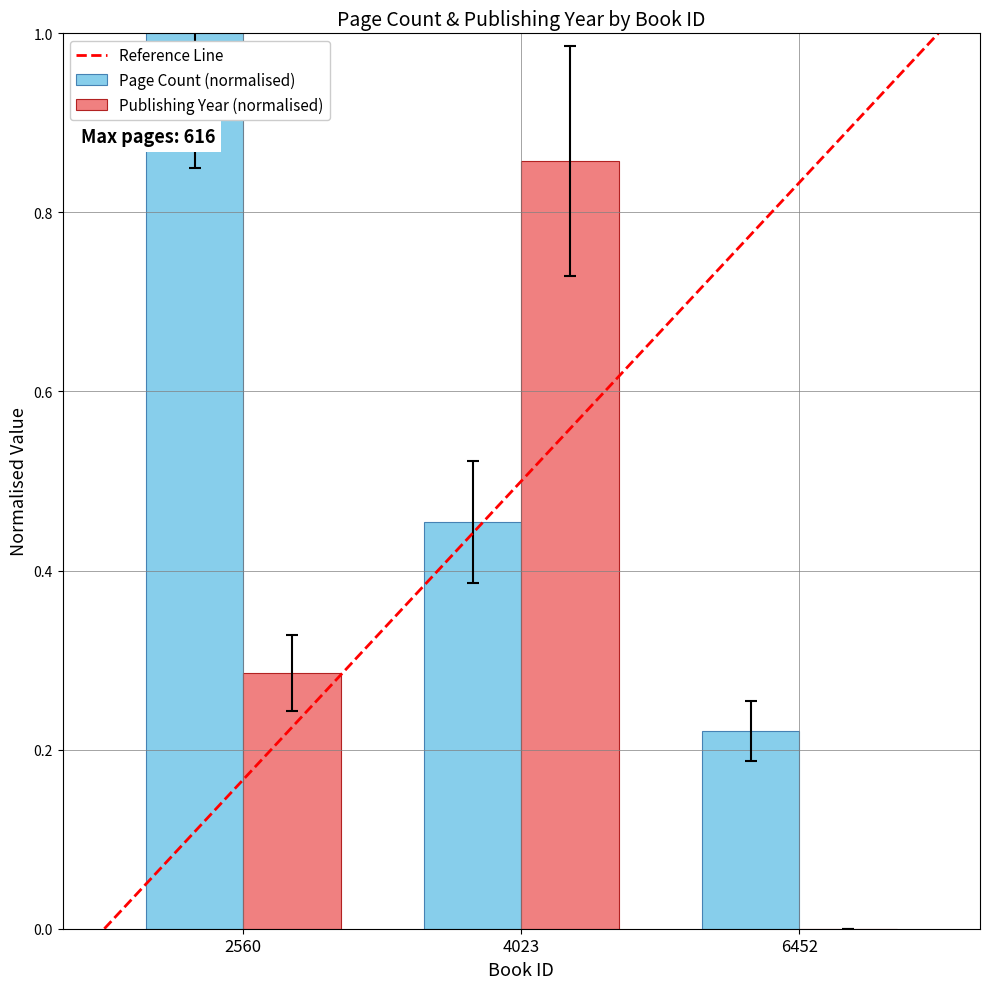

Is it true that Publishing Year (normalised) equals 0.0 at 6452?

True